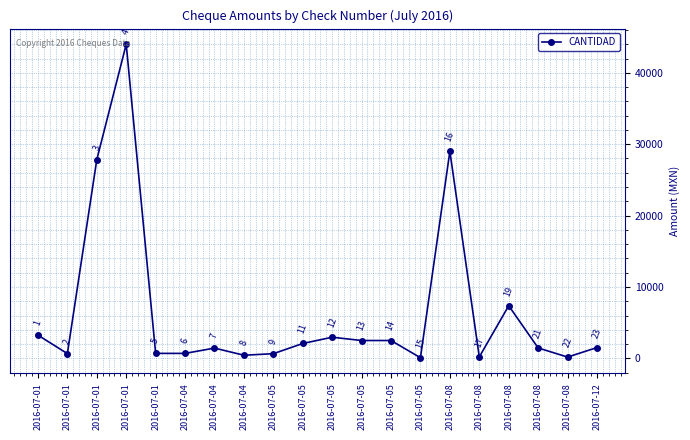

Rank the categories by value from highest to lowest.

2016-07-01, 2016-07-08, 2016-07-01, 2016-07-08, 2016-07-01, 2016-07-05, 2016-07-05, 2016-07-05, 2016-07-05, 2016-07-12, 2016-07-08, 2016-07-04, 2016-07-01, 2016-07-04, 2016-07-01, 2016-07-05, 2016-07-04, 2016-07-08, 2016-07-08, 2016-07-05